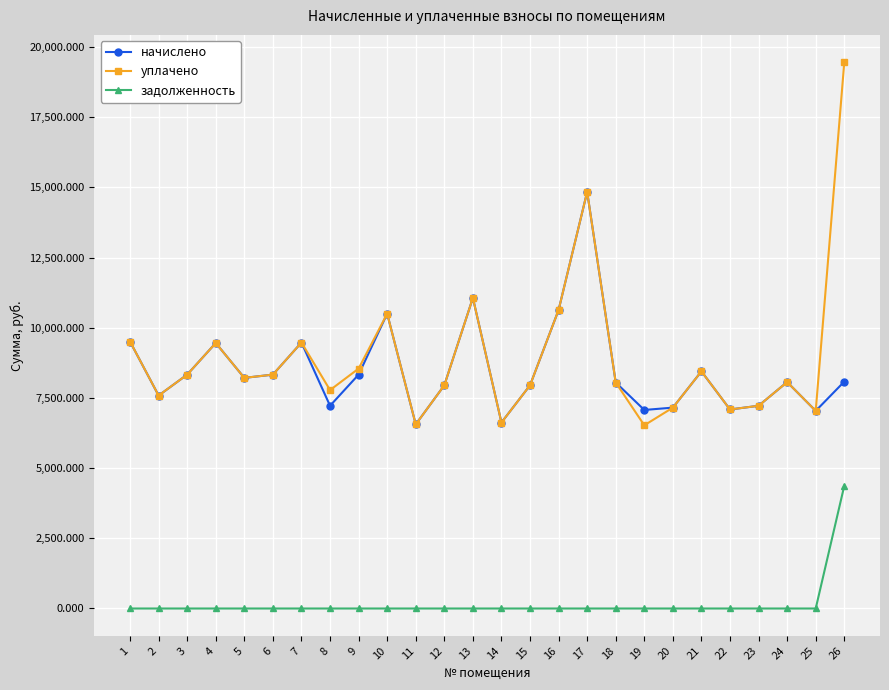

What is the spread (max minus min) of values at 12?

7948.8